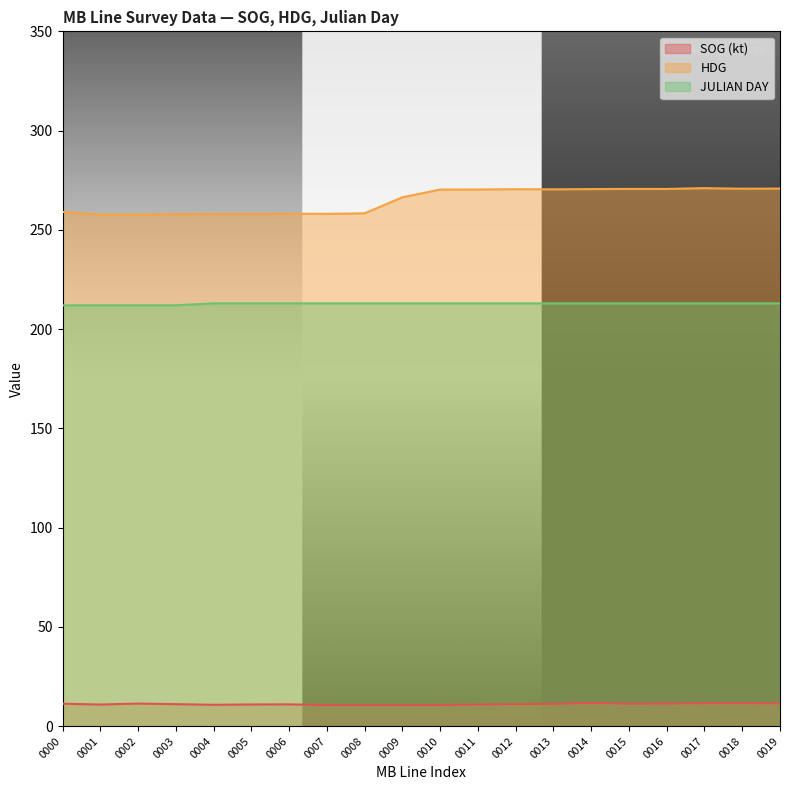

Which series has the largest range (max minus min)?

HDG